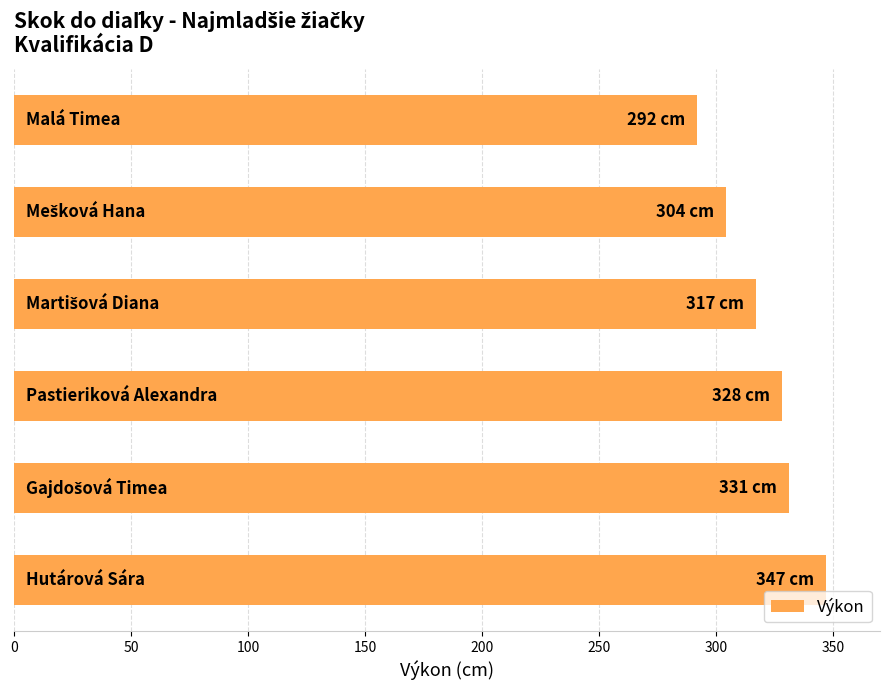

Reading top to bottom, what are all the values shown in this chart?

292	304	317	328	331	347